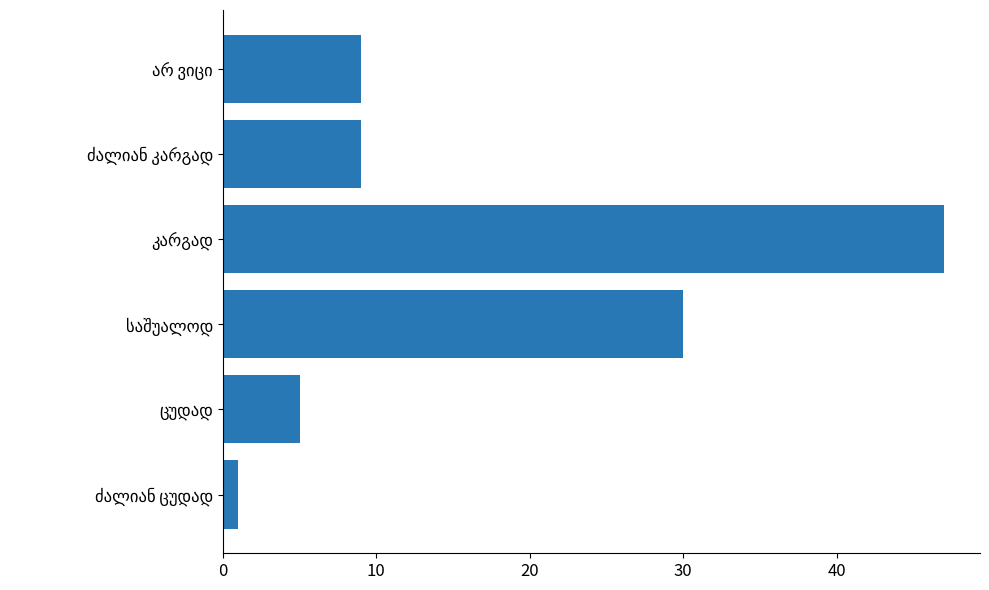

Reading bottom to top, transcribe all the data shown in this chart.

1	5	30	47	9	9